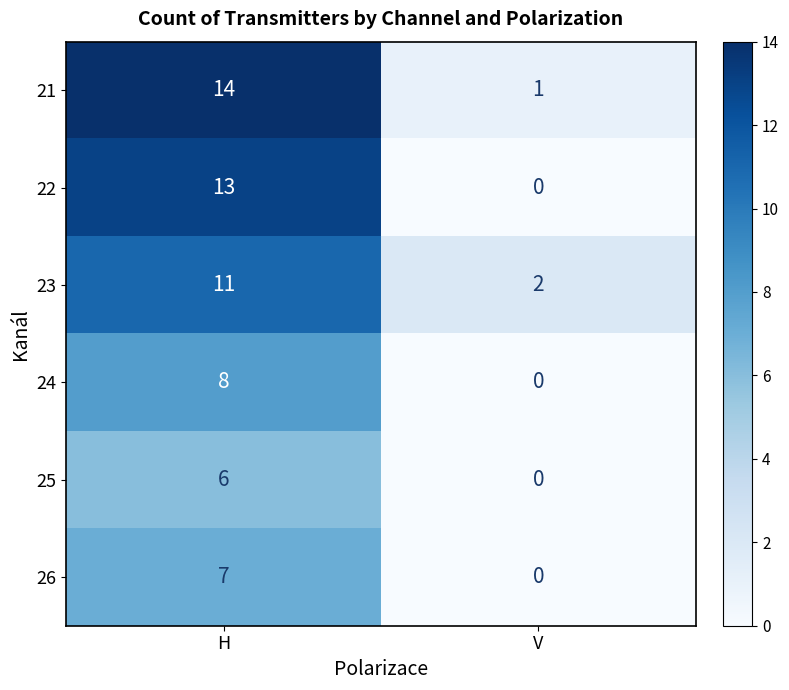

Which series has the largest total across all categories?

21